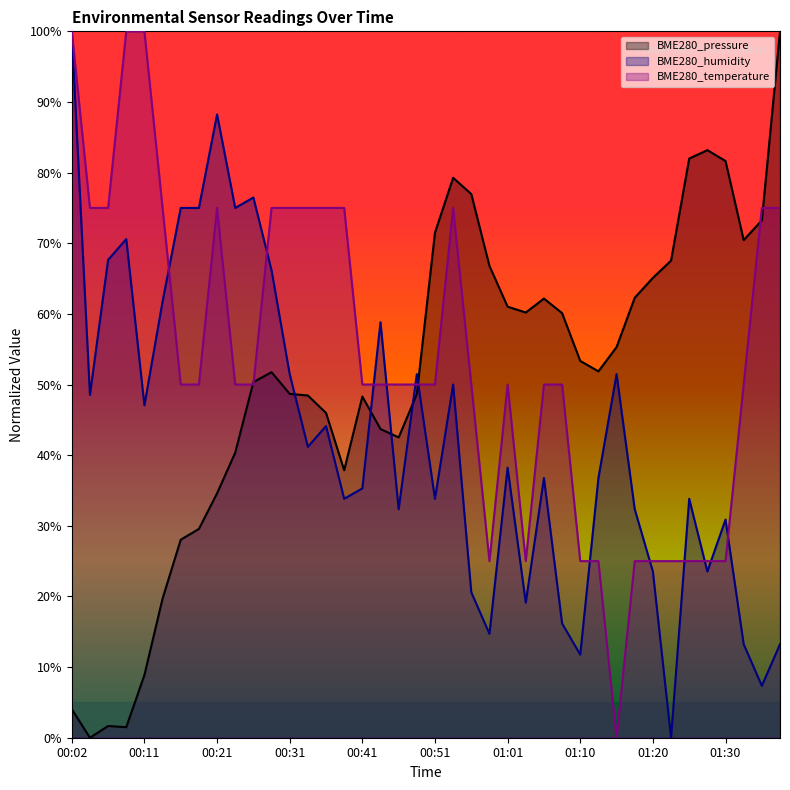

What is the label of the 23rd point from the left?

00:56